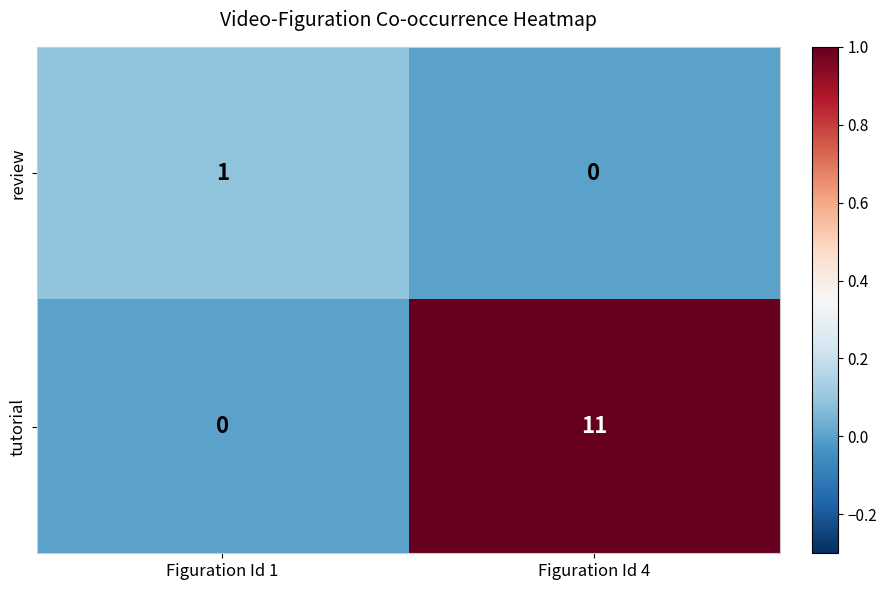

What is the average value of the tutorial series?

6